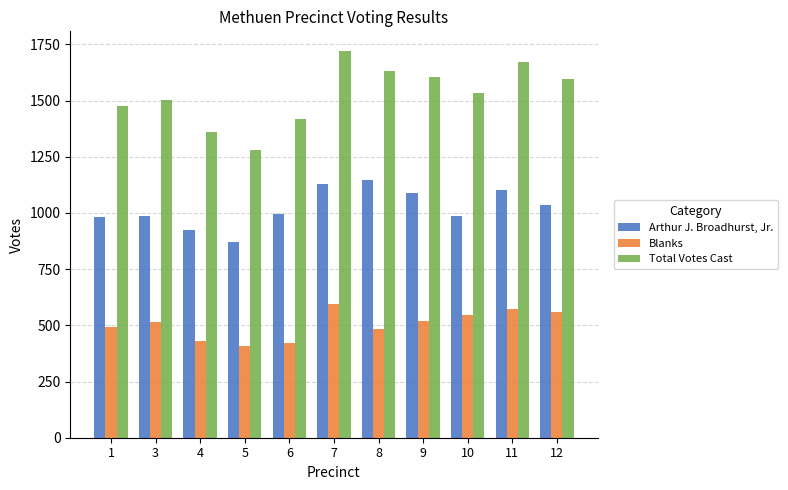

How many groups of bars are there?

11